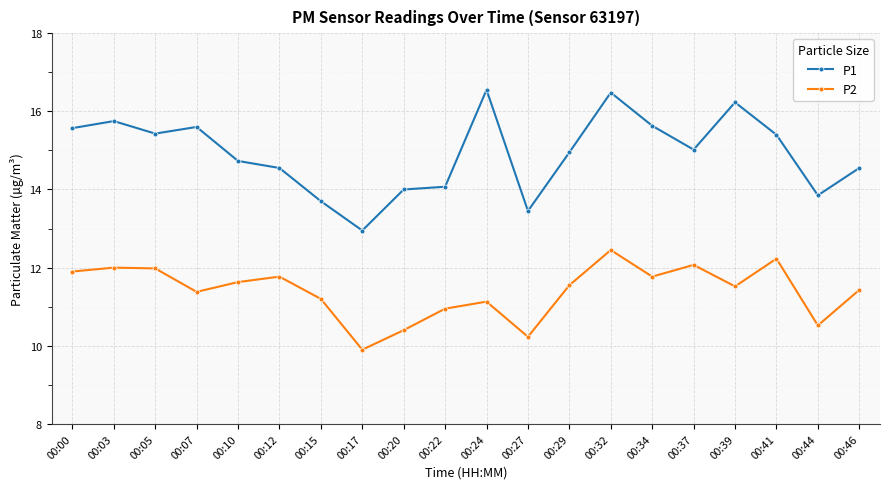

Is this an area chart (filled region under the line)?

No